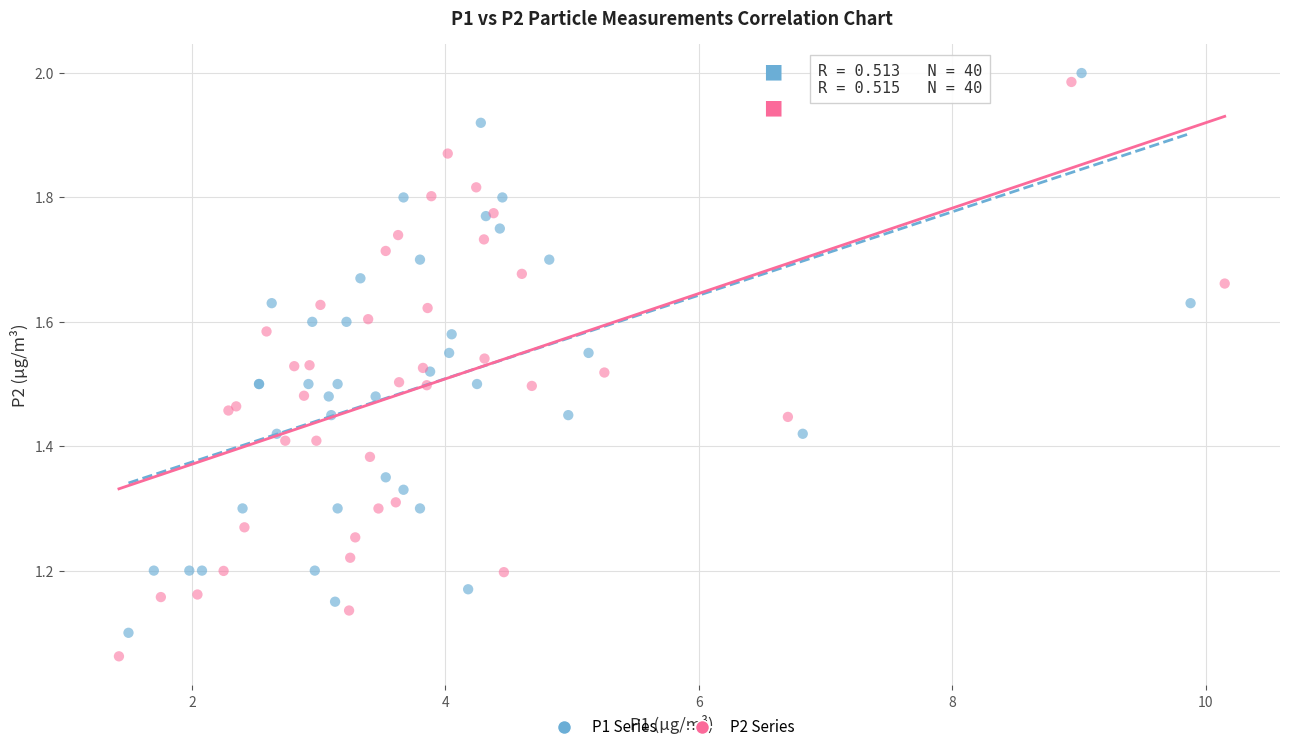

Which series has the largest Y range (max minus min)?

P2 Series